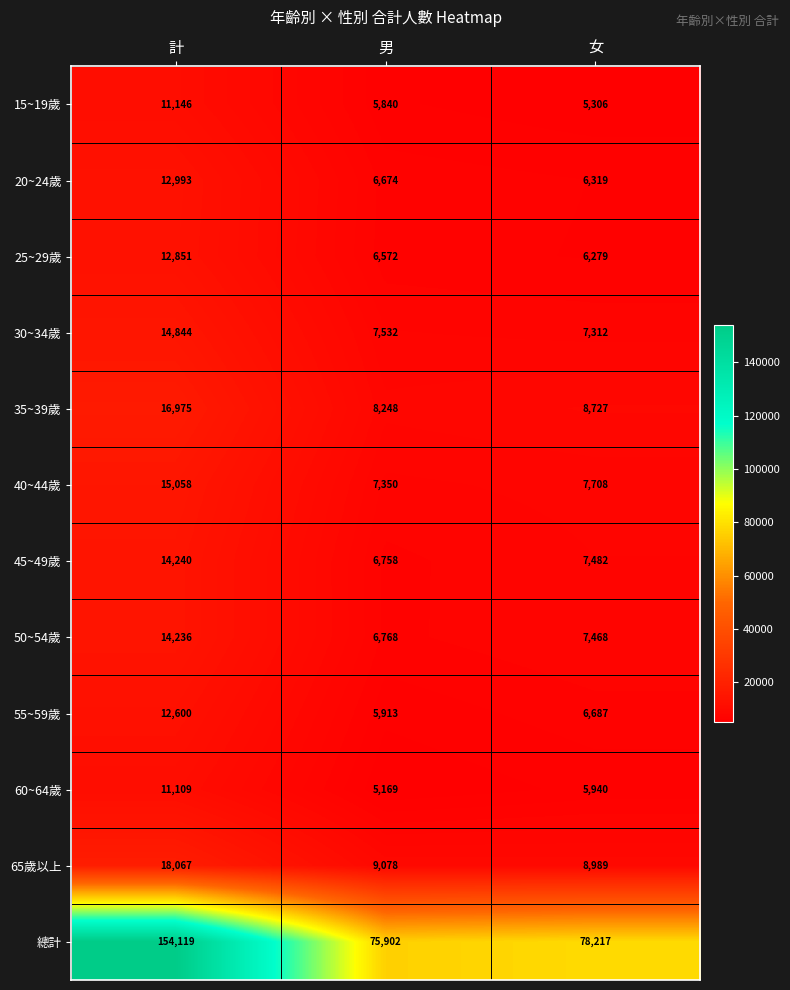

What is the difference between the second highest and minimum values in the 60~64歲 series?

771